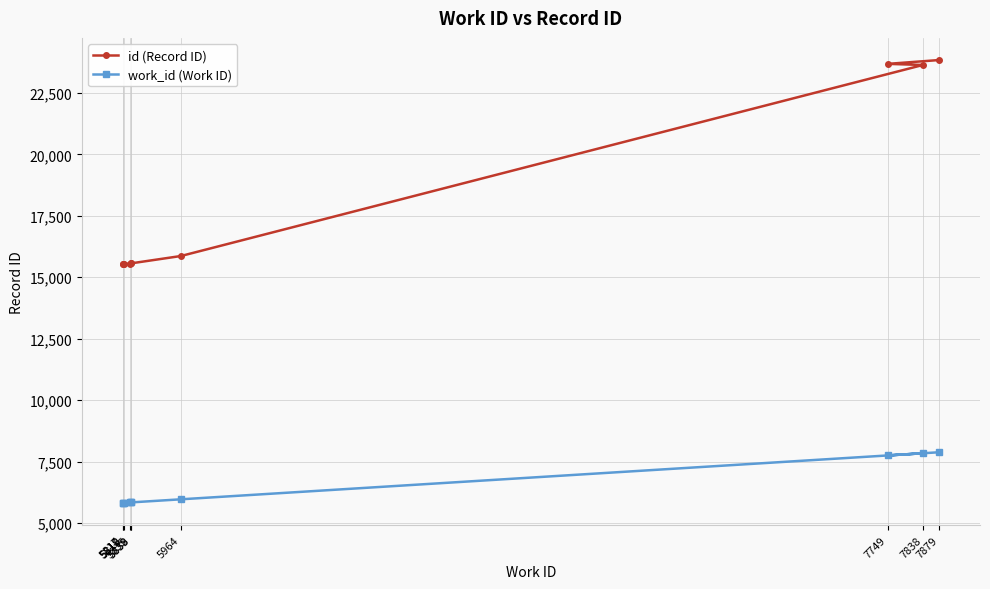

What is the spread (max minus min) of values at 7749?

15935